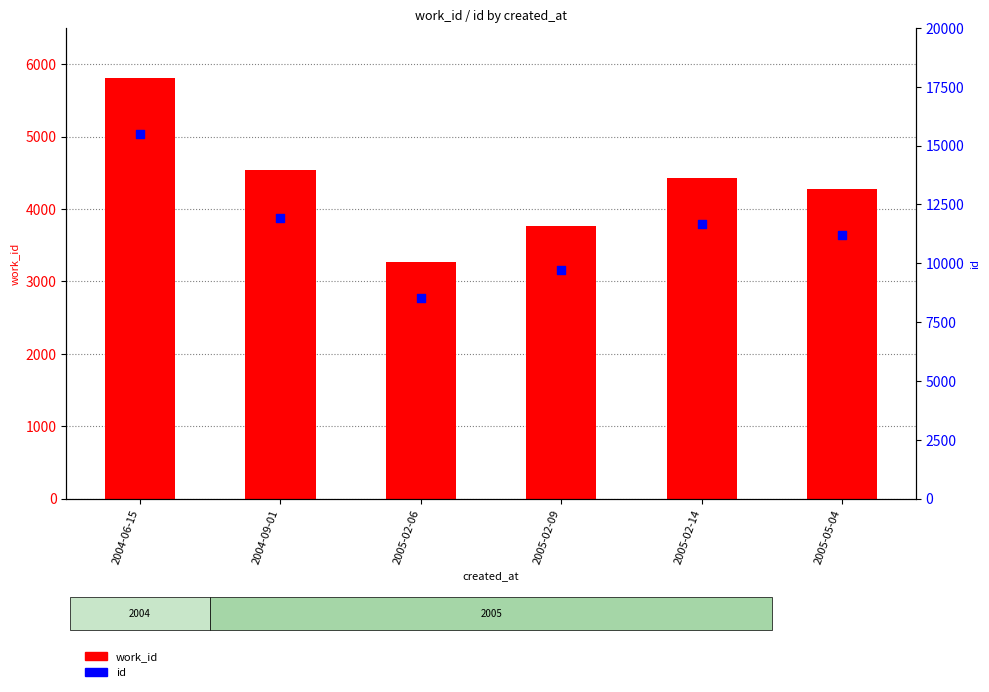

Which series contains the highest Y value?

id